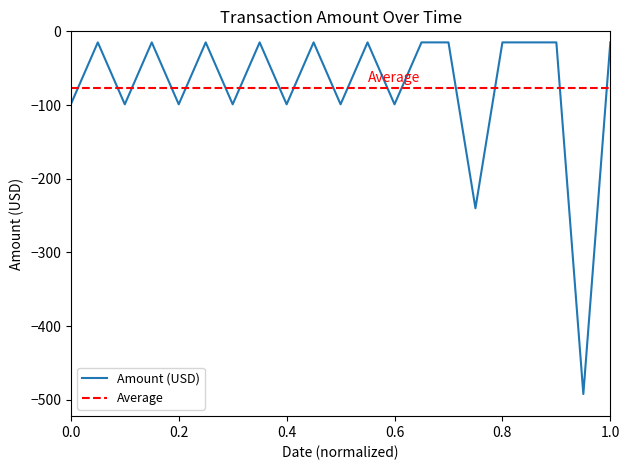

Is this an area chart (filled region under the line)?

No